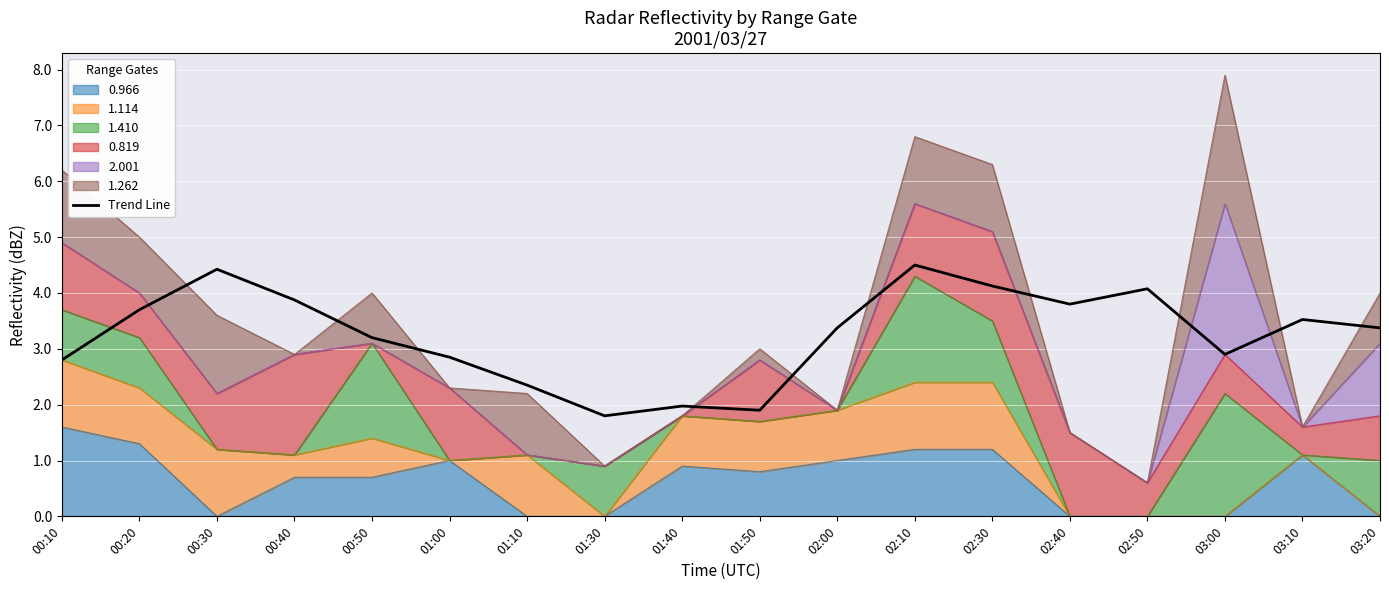

What is the approximate value at 02:30?

4.1